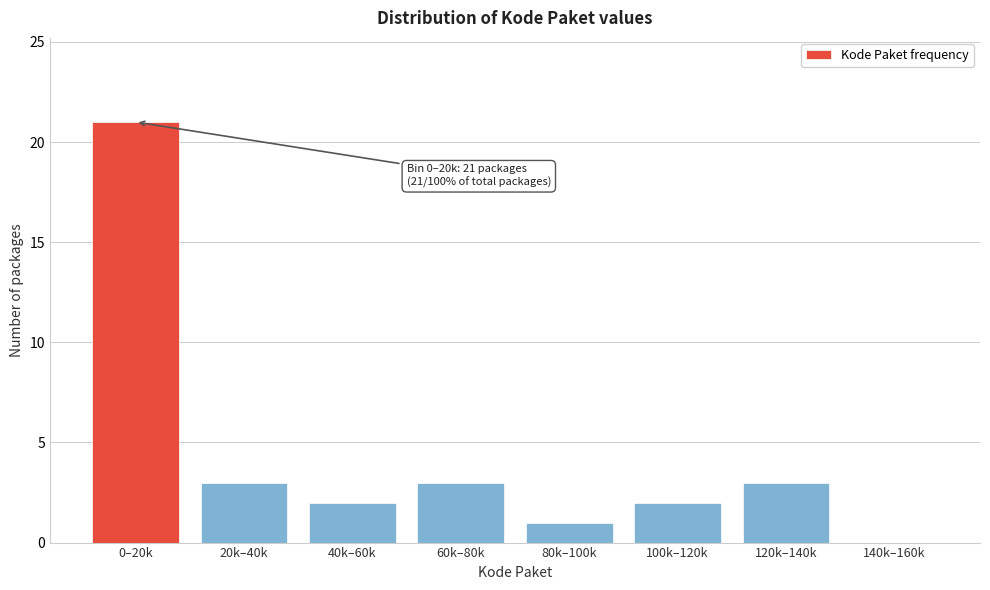

Reading left to right, list all the values displayed in this chart.

0–20k=21	20k–40k=3	40k–60k=2	60k–80k=3	80k–100k=1	100k–120k=2	120k–140k=3	140k–160k=0